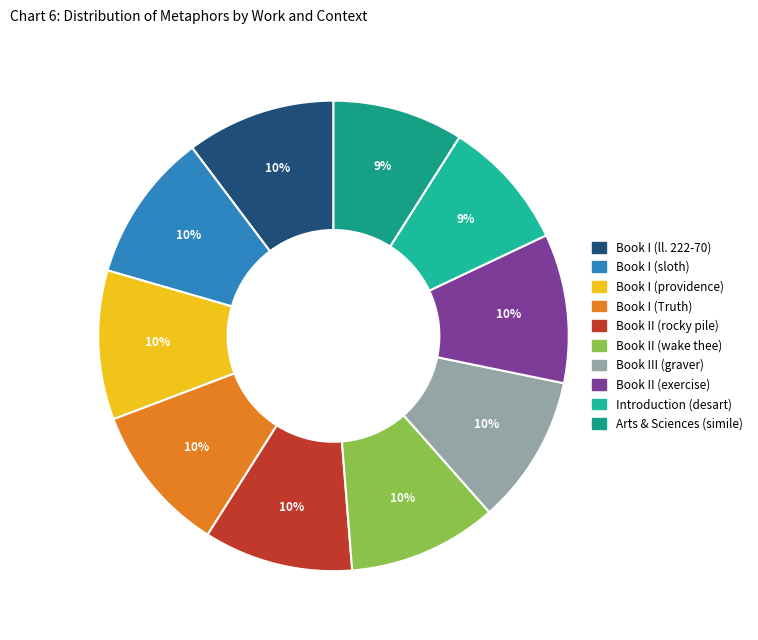

How many segments does this pie chart have?

10